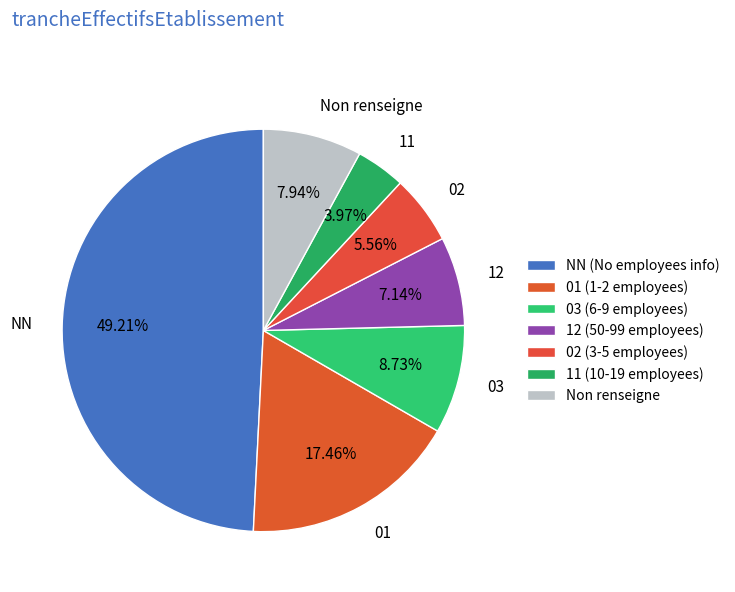

Is 03 the majority of the pie?

No